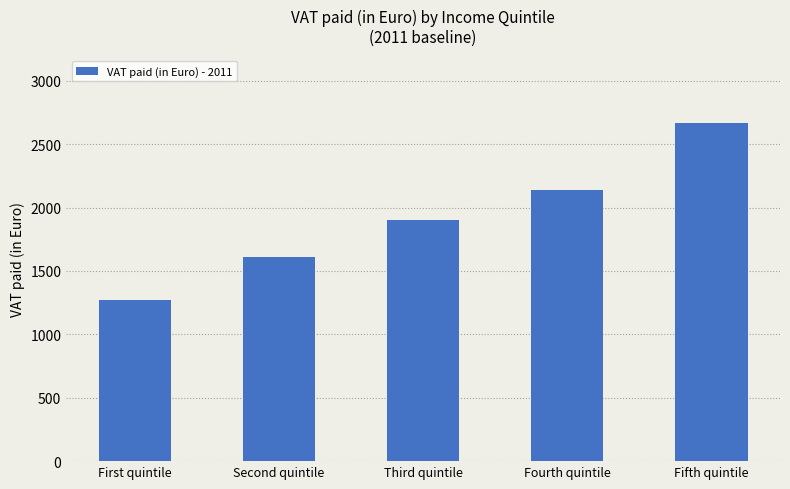

What is the average value?

1916.0